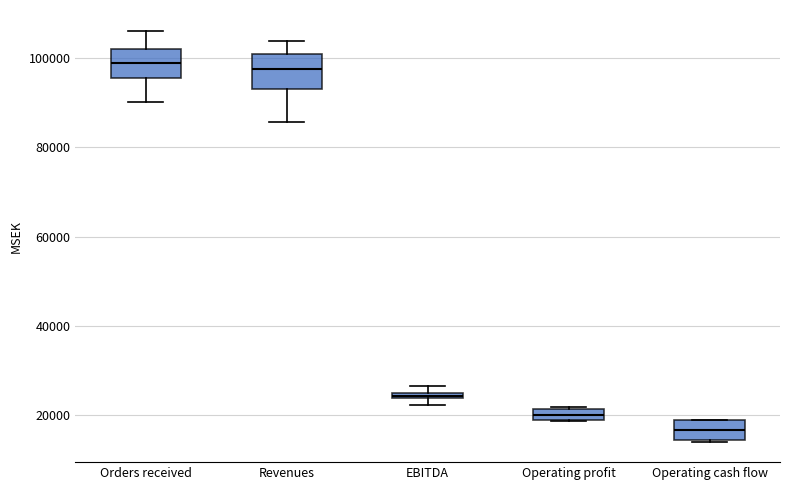

Where does the median line of the box for Operating cash flow sit on the y-axis? The values are not printed on the chart, so give them approximately, as read against the axis.

16000